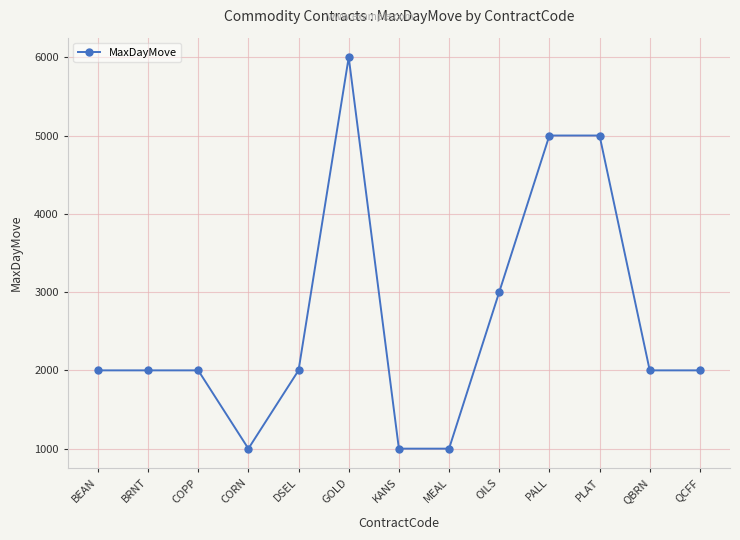

Reading right to left, extract all data points from this chart.

QCFF=2000	QBRN=2000	PLAT=5000	PALL=5000	OILS=3000	MEAL=1000	KANS=1000	GOLD=6000	DSEL=2000	CORN=1000	COPP=2000	BRNT=2000	BEAN=2000